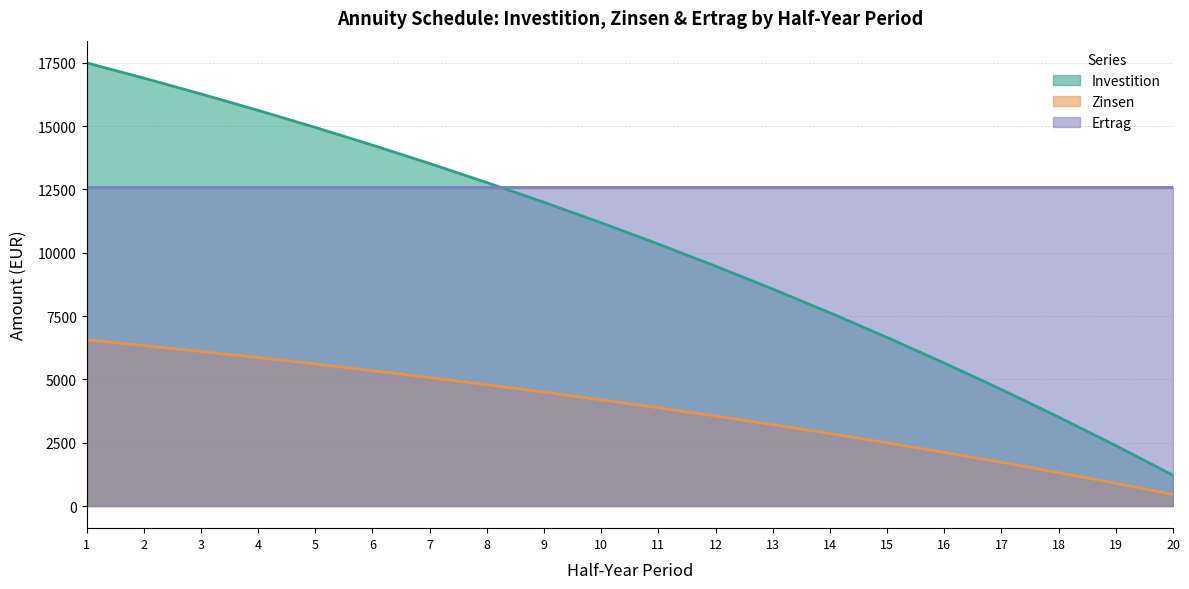

List the series in order of their peak value, lowest first.

Zinsen, Ertrag, Investition